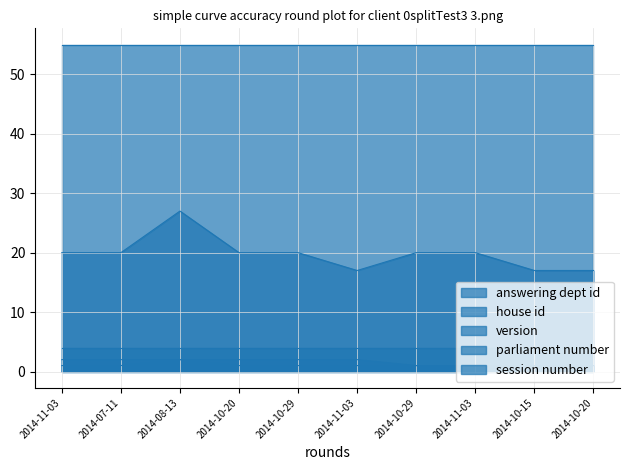

True or false: version and answering dept id cross at least once.

False